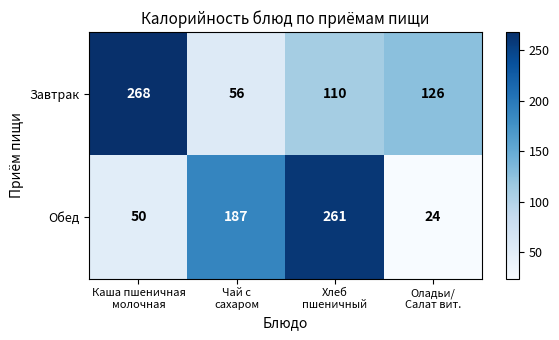

Count the Обед values in the range 50 to 261.

3